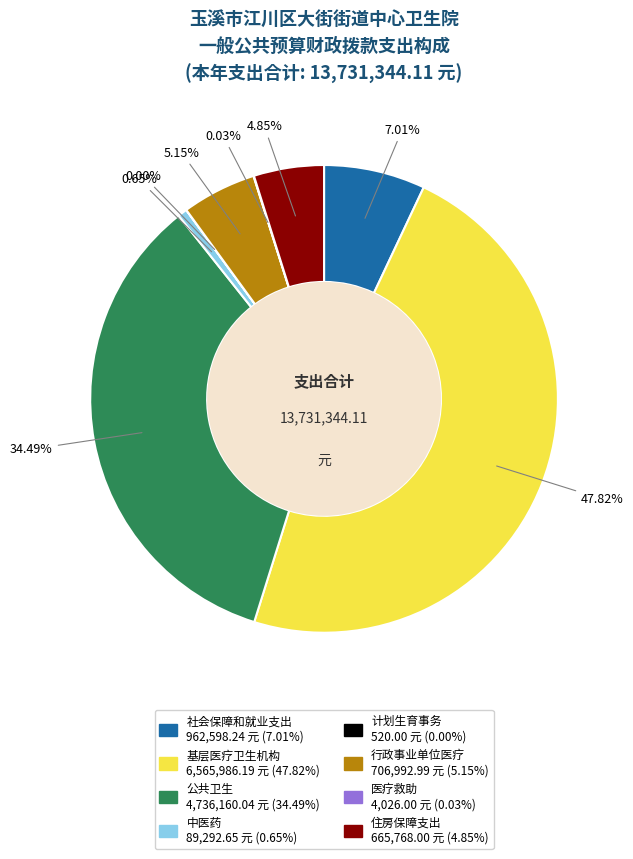

Which category has the biggest portion of the pie?

基层医疗卫生机构